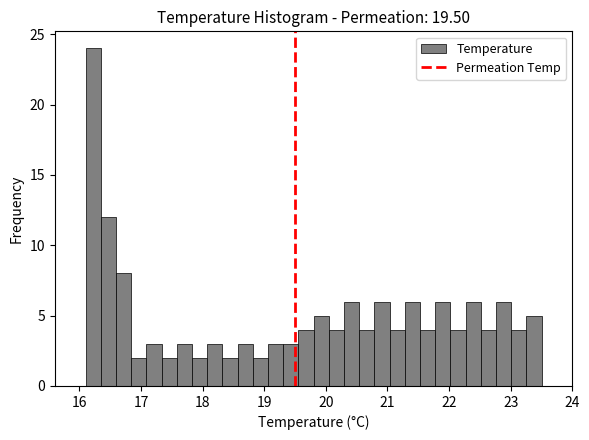

Around what value on the x-axis is the tallest bar? Give the approximate position of its centre, as read against the axis.

16.2